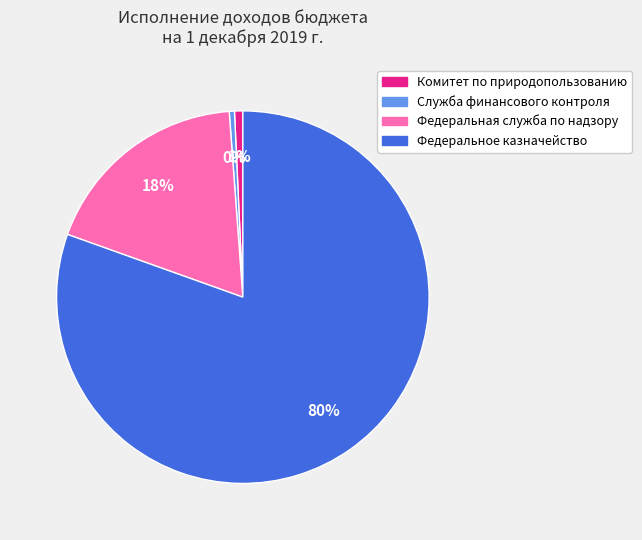

To the nearest percent, what is the difference between the Комитет по природопользованию and Федеральное казначейство slice percentages?

80%